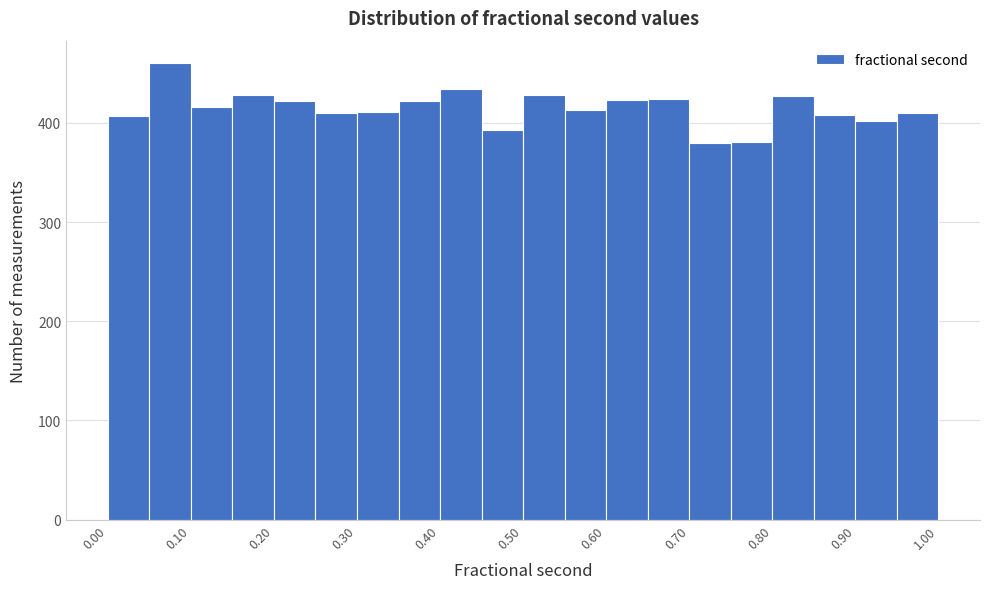

Which range on the x-axis has the tallest bar?

0.05 to 0.10